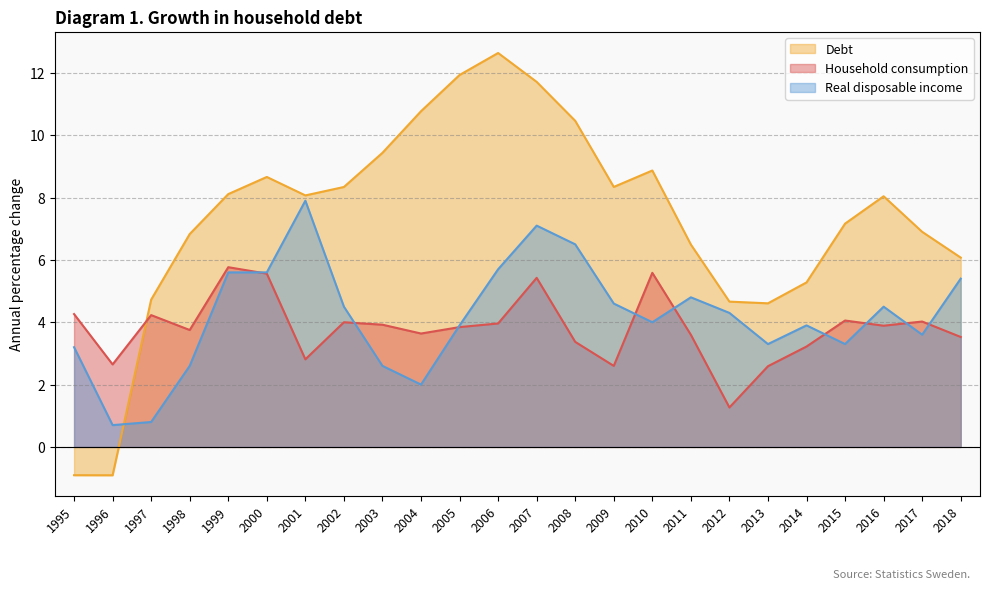

Reading left to right, list all the values displayed in this chart.

Household consumption: 4.3	2.6	4.2	3.8	5.8	5.6	2.8	4.0	3.9	3.6	3.8	4.0	5.4	3.4	2.6	5.6	3.6	1.3	2.6	3.2	4.1	3.9	4.0	3.5
Real disposable income: 3.2	0.7	0.8	2.6	5.6	5.6	7.9	4.5	2.6	2.0	3.9	5.7	7.1	6.5	4.6	4.0	4.8	4.3	3.3	3.9	3.3	4.5	3.6	5.4
Debt: -0.9	-0.9	4.7	6.8	8.1	8.7	8.1	8.3	9.4	10.8	11.9	12.6	11.7	10.5	8.3	8.9	6.5	4.7	4.6	5.3	7.2	8.0	6.9	6.1